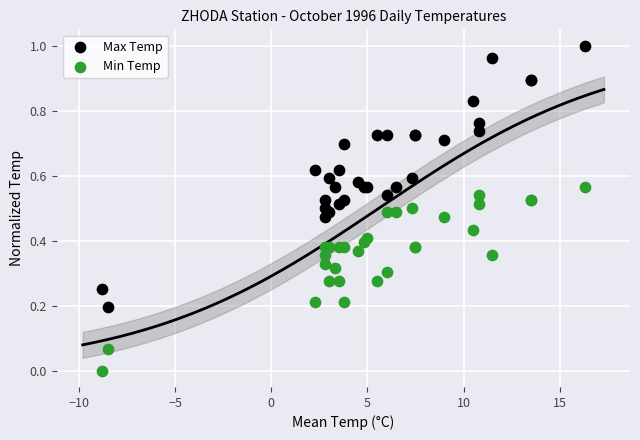

Which series contains the lowest Y value?

Min Temp